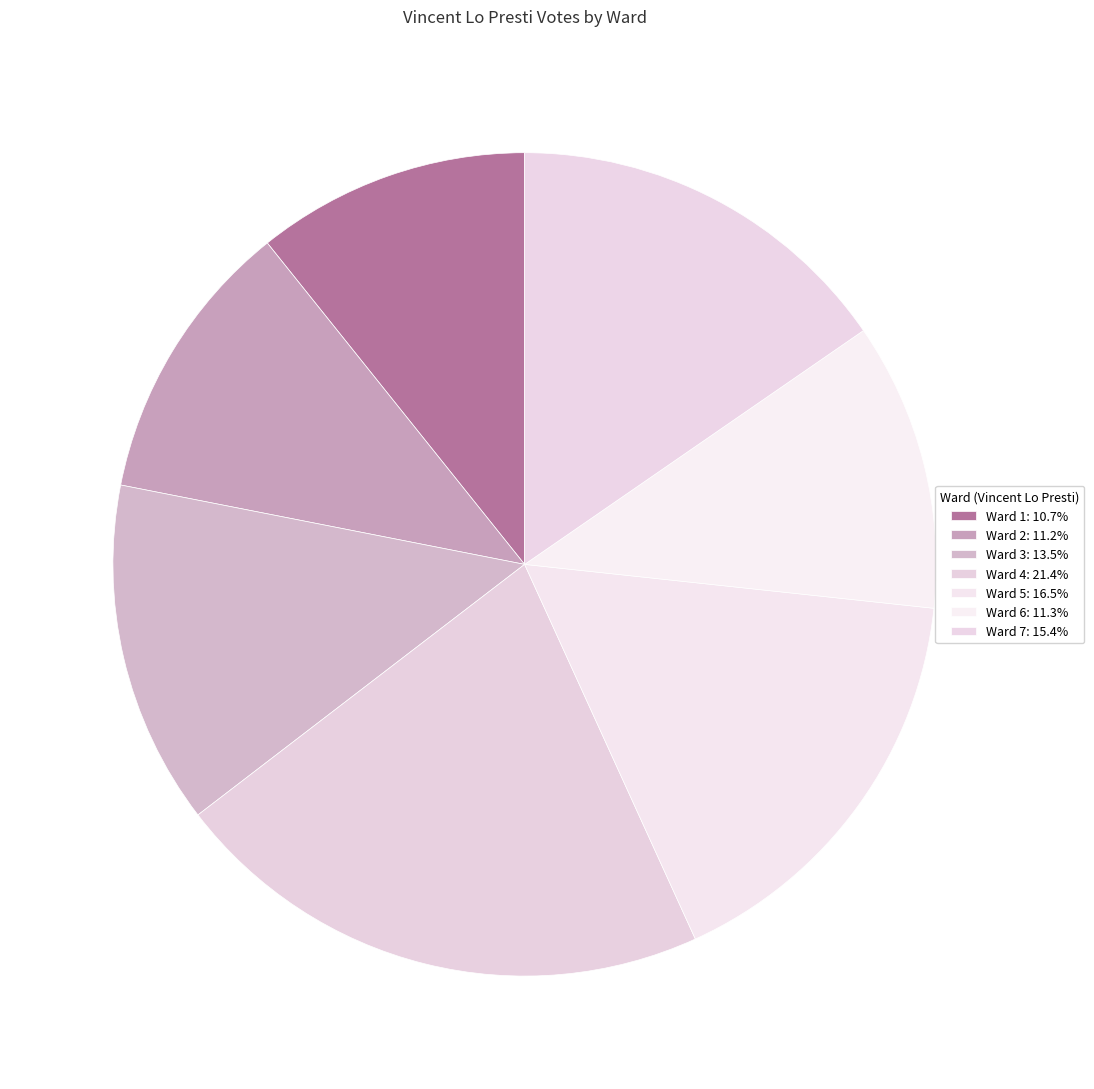

Count the number of slices in the pie.

7